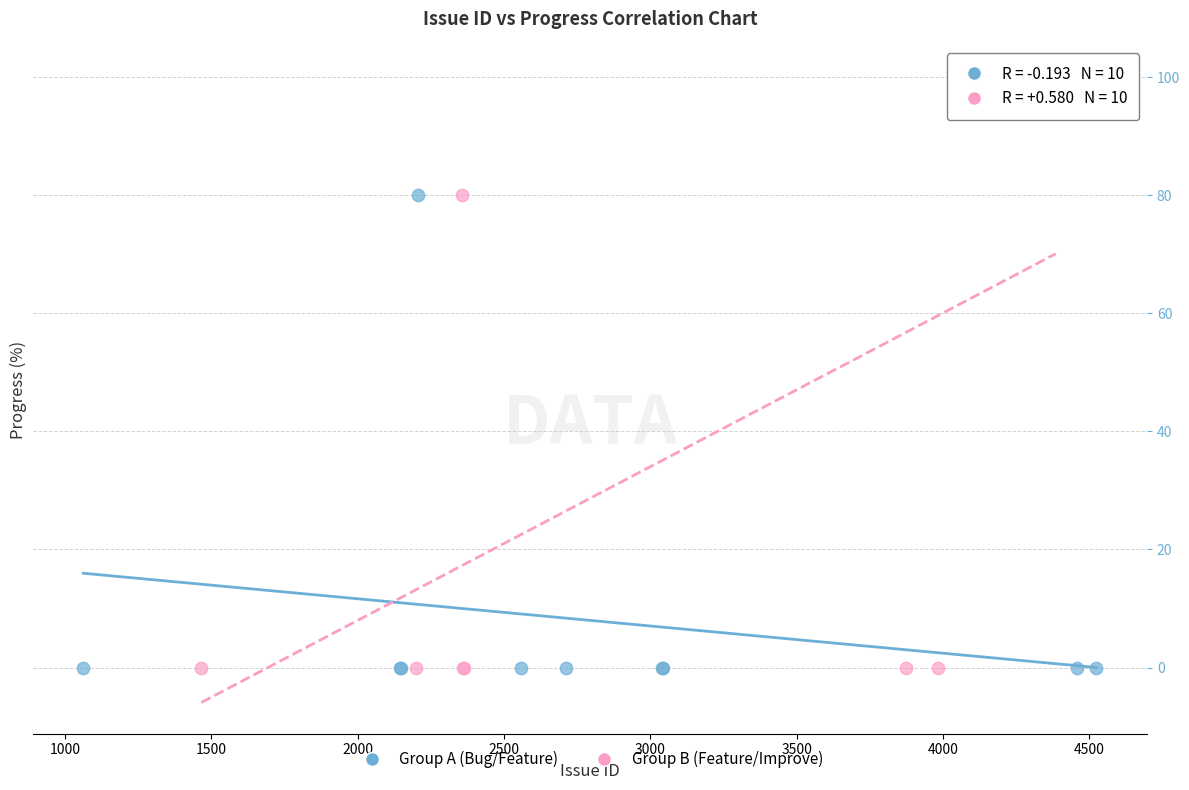

Which series has the widest spread of Y values?

Group B (Feature/Improve)